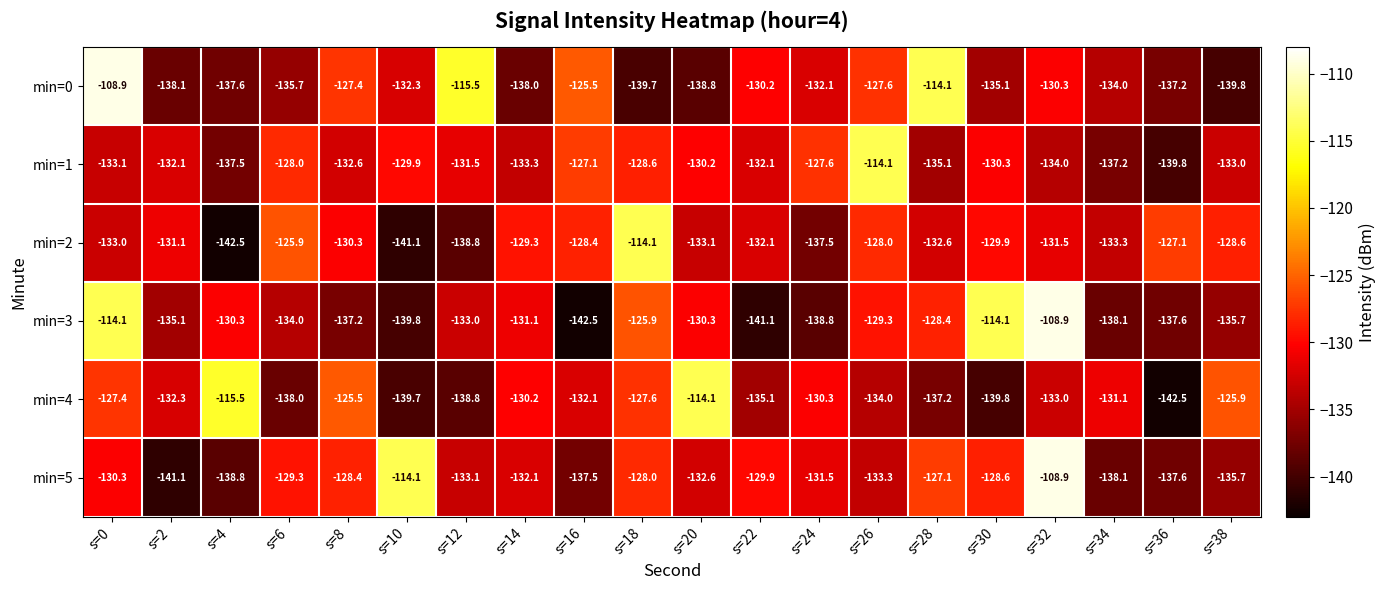

At which label is min=1 closest to -126?

s=16